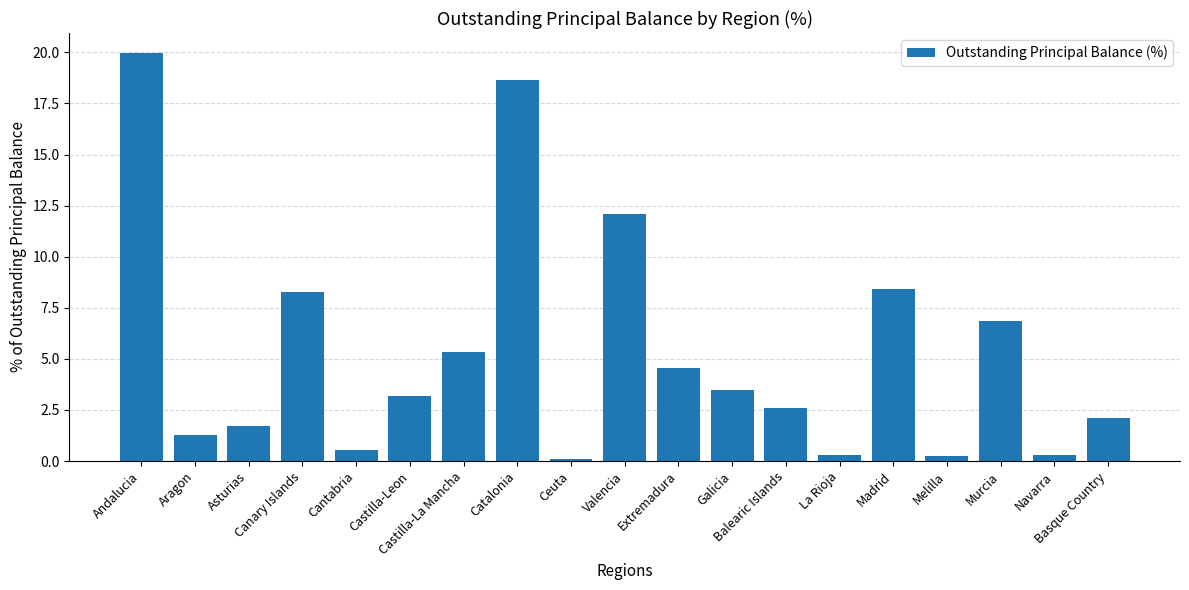

How many data points does each series have?

19